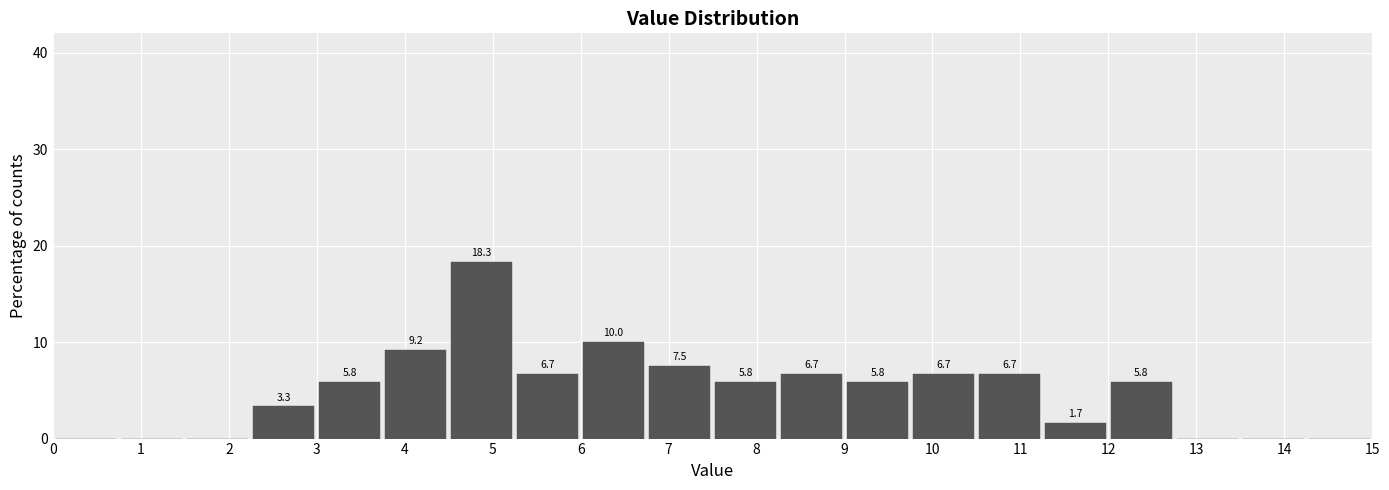

Over which range of the x-axis is the bar tallest?

4.50 to 5.25